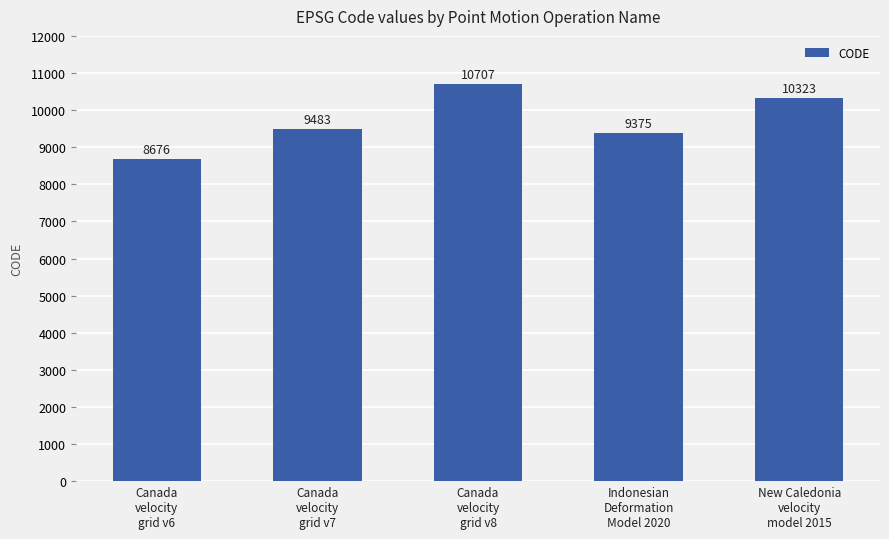

What is the label of the 1st bar from the right?

New Caledonia
velocity
model 2015